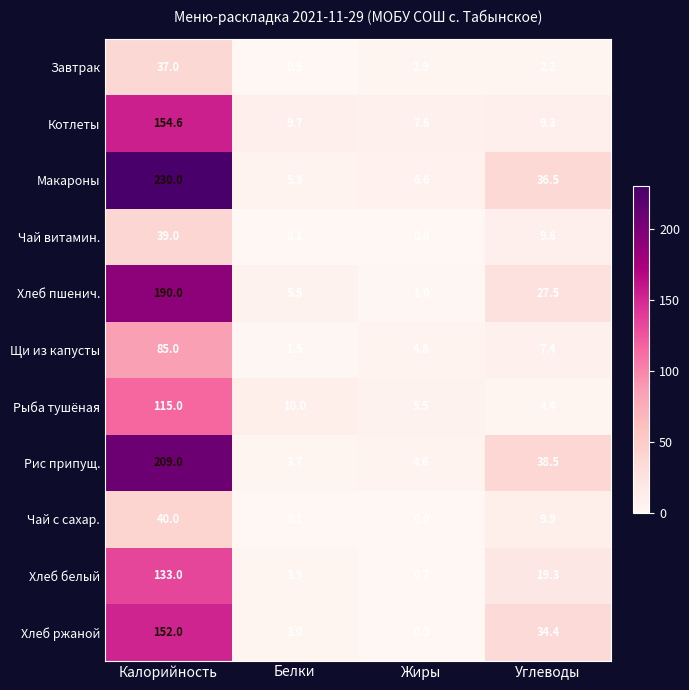

At which label does Котлеты first exceed 9?

Калорийность